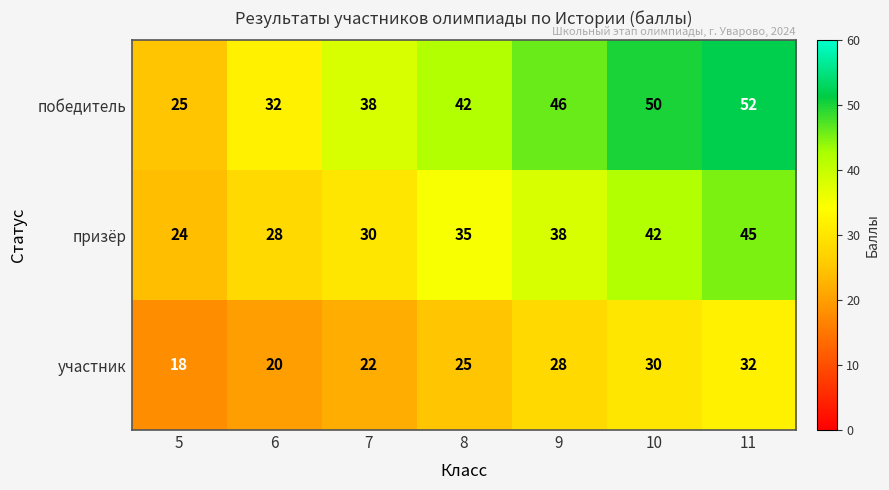

What is the minimum value shown in the chart?

18